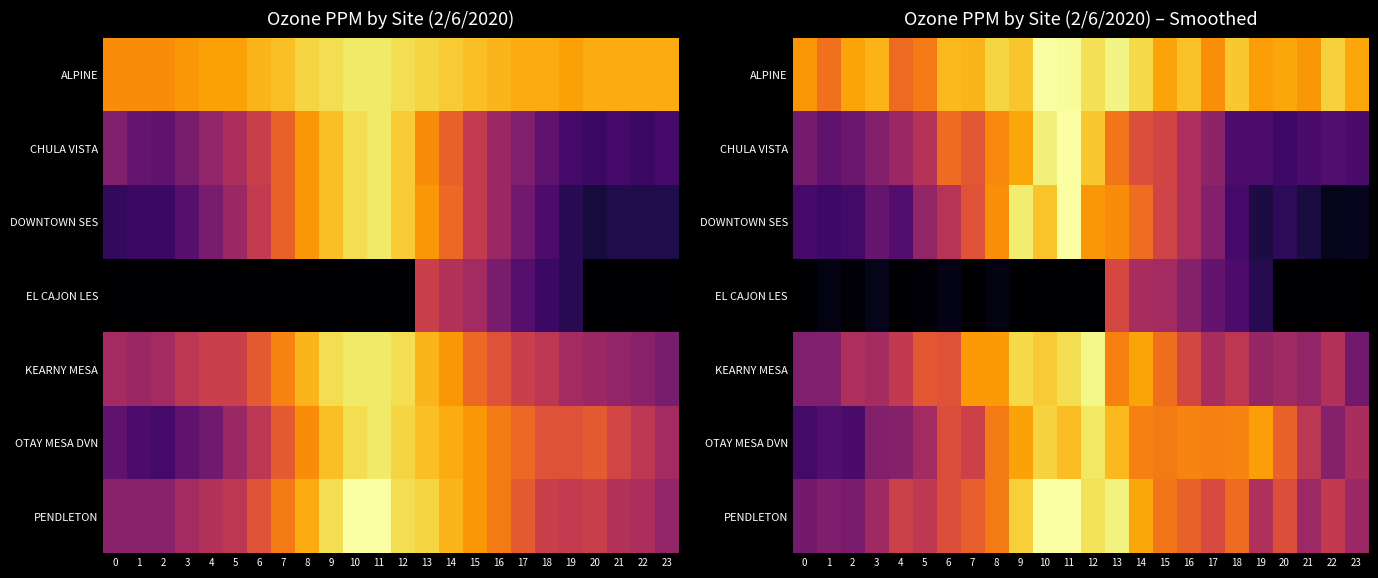

Is the value of PENDLETON at 0 greater than the value of EL CAJON LES at 22?

Yes